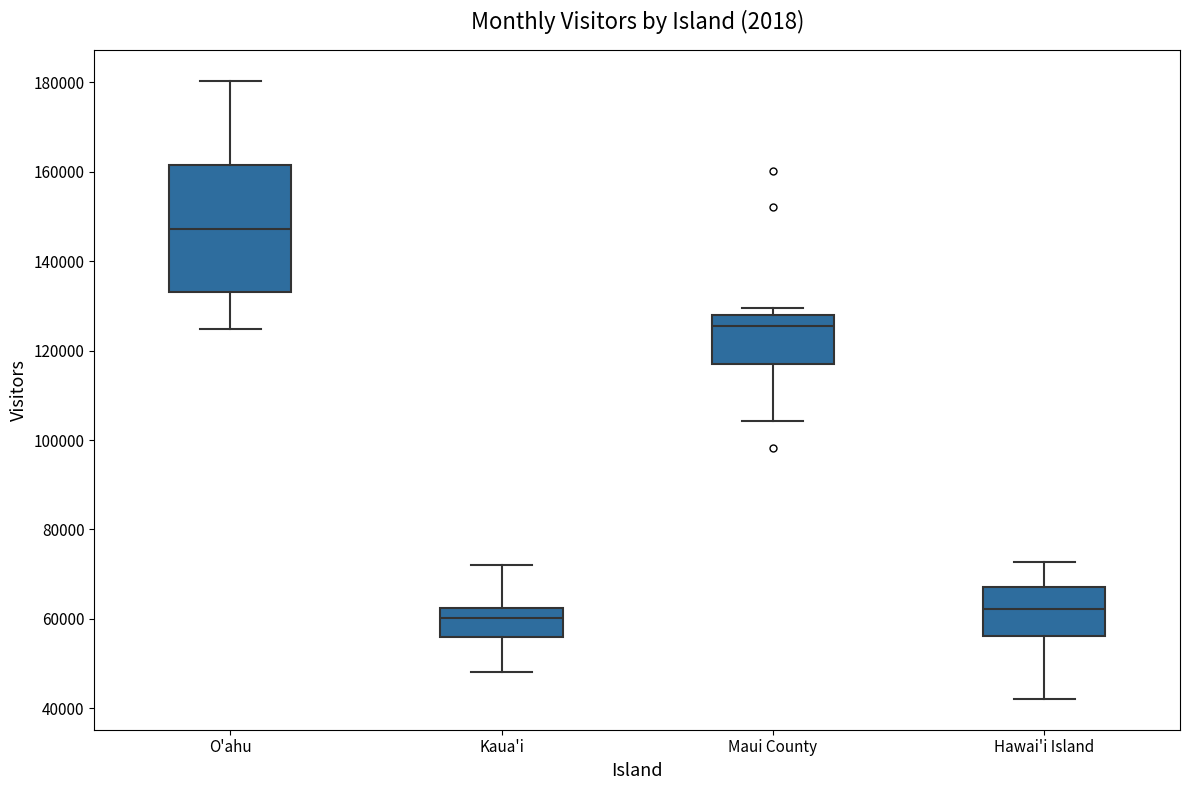

Reading left to right, read every box against the y-axis: the position of its median line, the range the box covers, and the ends of its whiskers. The values are not printed on the chart, so give them approximately, as read against the axis.

O'ahu: median 148000, box 134000 to 162000, whiskers 124000 to 180000
Kaua'i: median 60000, box 56000 to 62000, whiskers 48000 to 72000
Maui County: median 126000, box 116000 to 128000, whiskers 104000 to 130000
Hawai'i Island: median 62000, box 56000 to 68000, whiskers 42000 to 72000